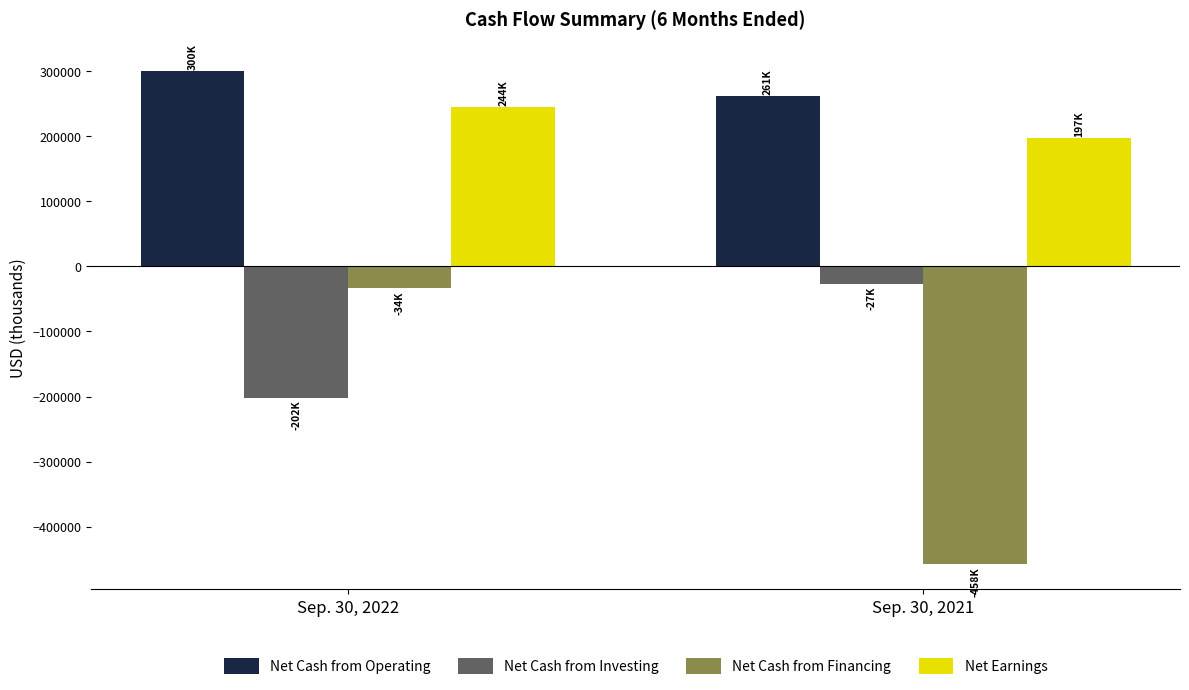

Does the chart contain any negative values?

Yes